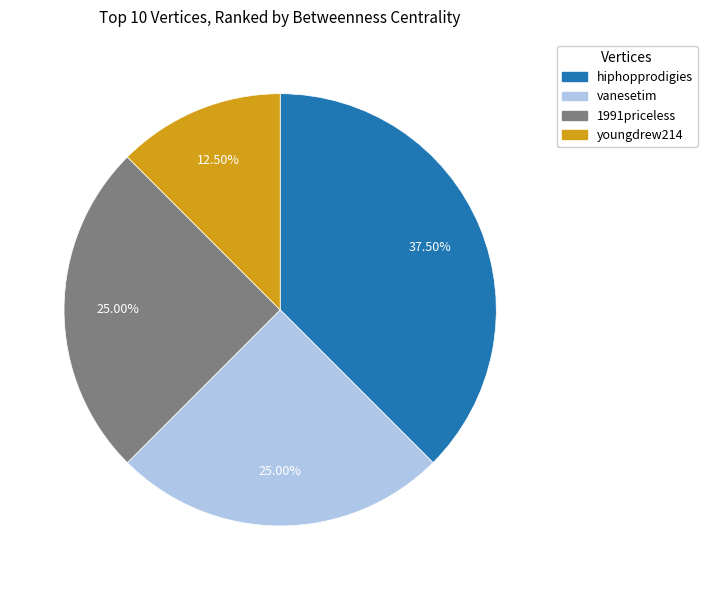

Approximately how many times larger is the value at hiphopprodigies compared to youngdrew214?

3.0